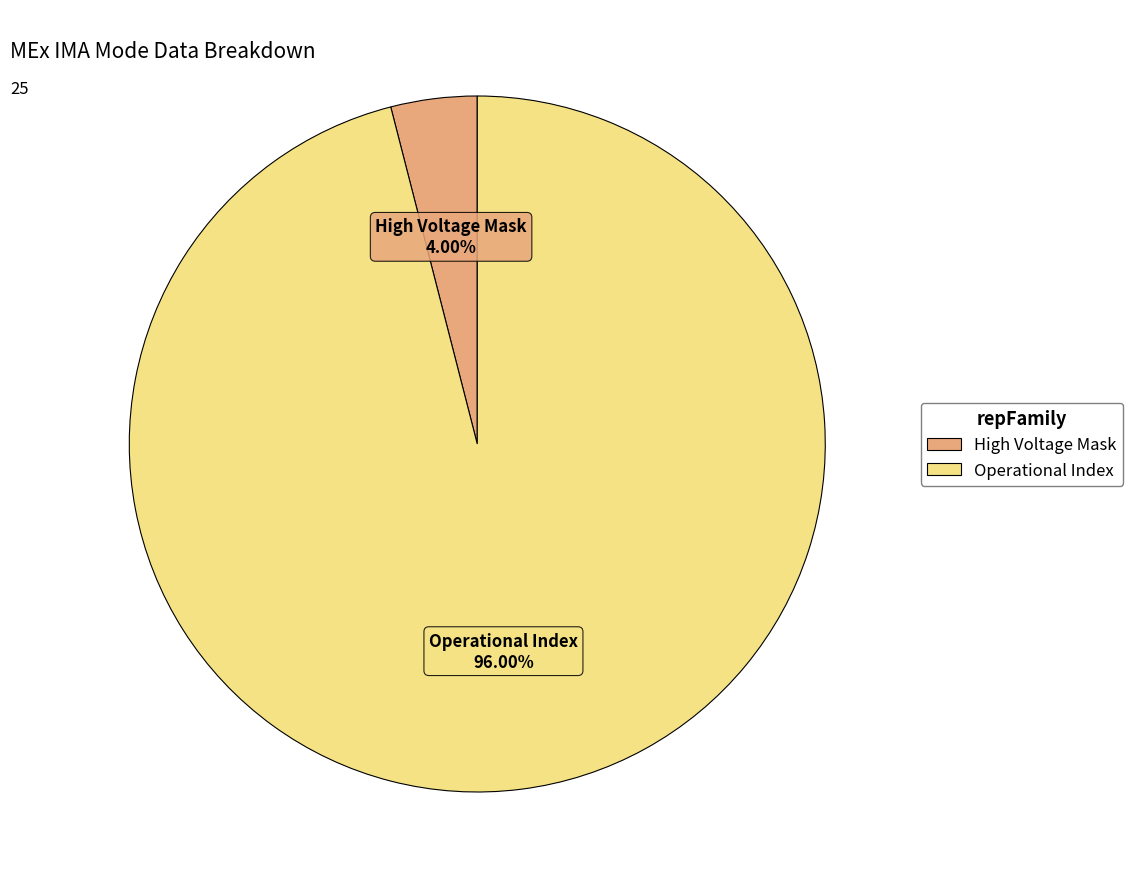

Is there a majority slice in this chart?

Yes